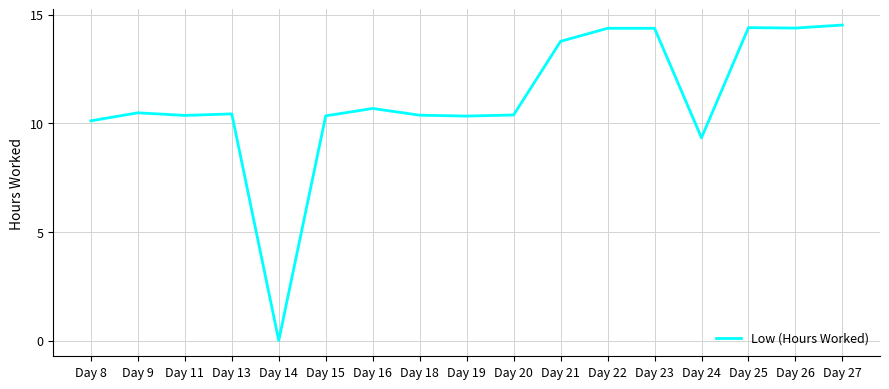

What is the difference between the values at Day 11 and Day 13?

0.1